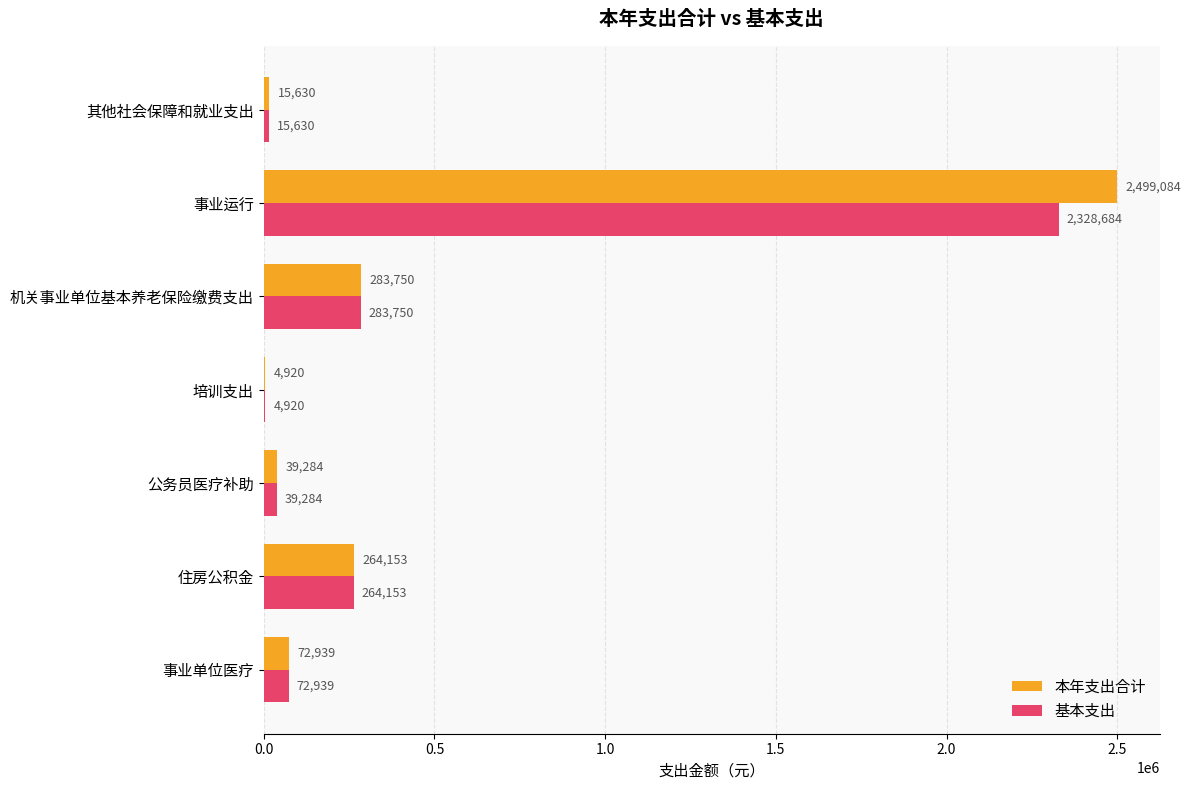

Which series has the widest spread of values?

本年支出合计